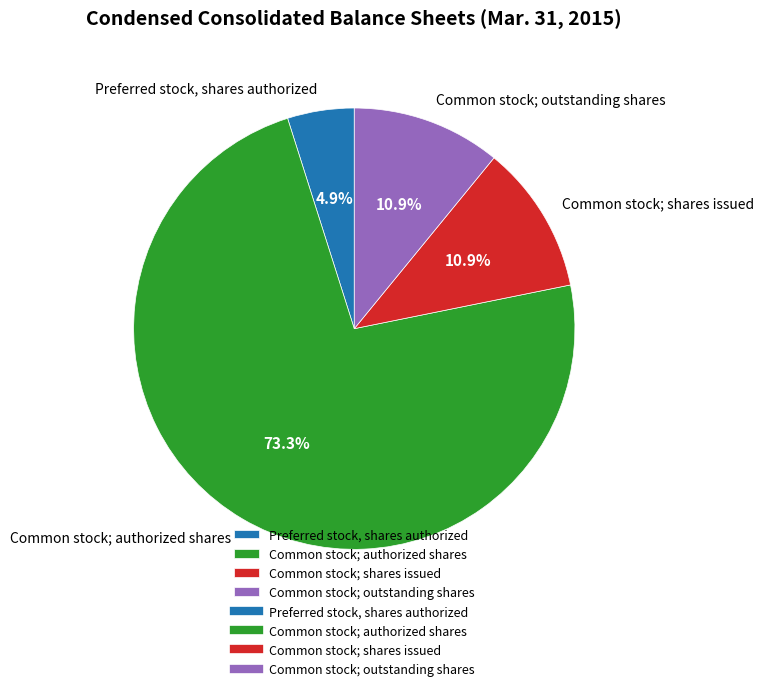

To the nearest percent, what is the difference between the Preferred stock, shares authorized and Common stock; shares issued slice percentages?

6%